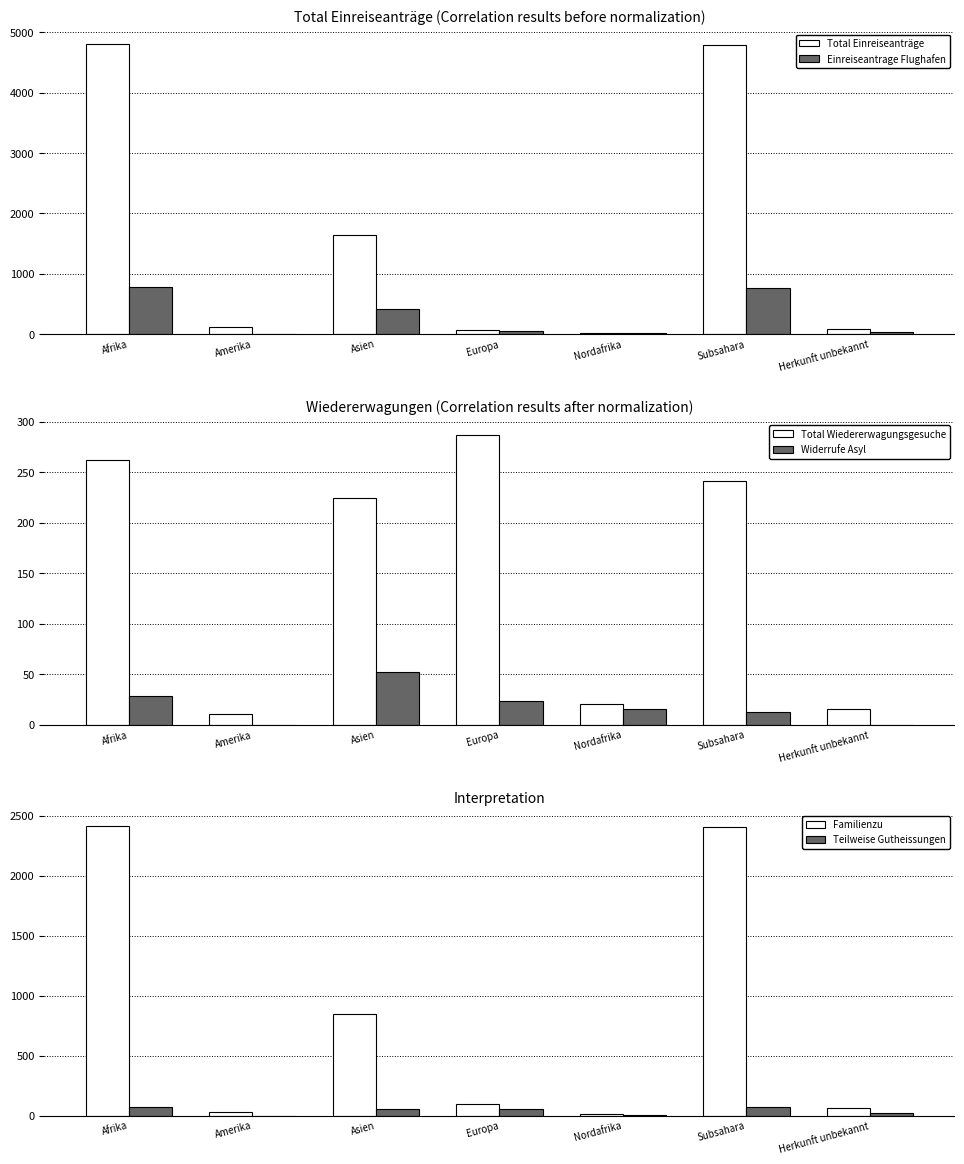

What is the label of the 1st bar from the right?

Herkunft unbekannt